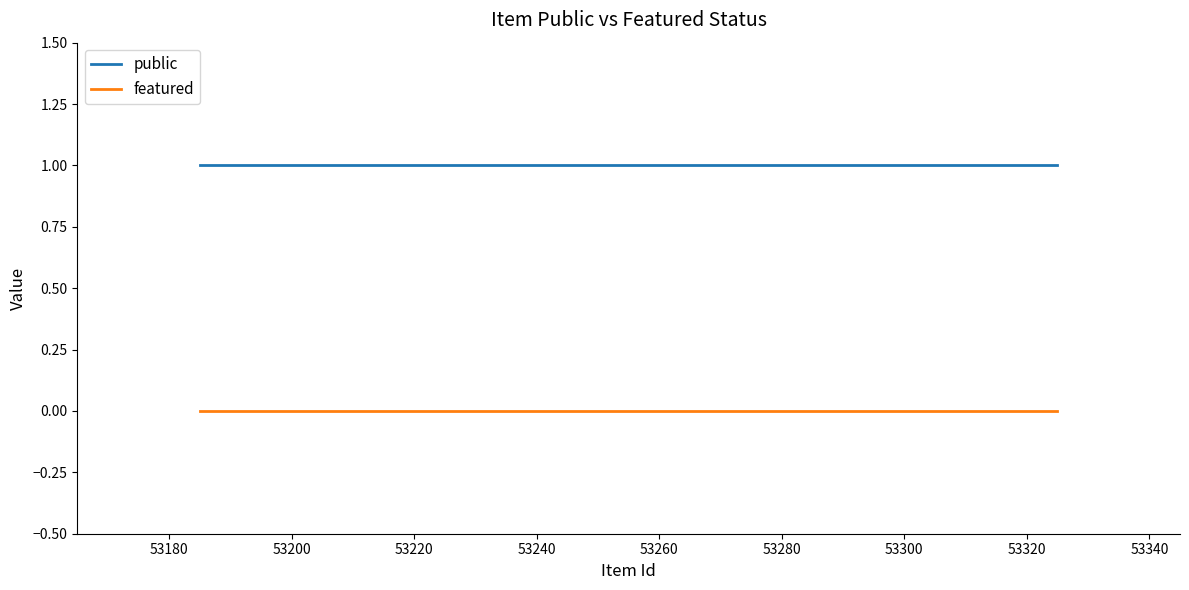

True or false: featured and public cross at least once.

False